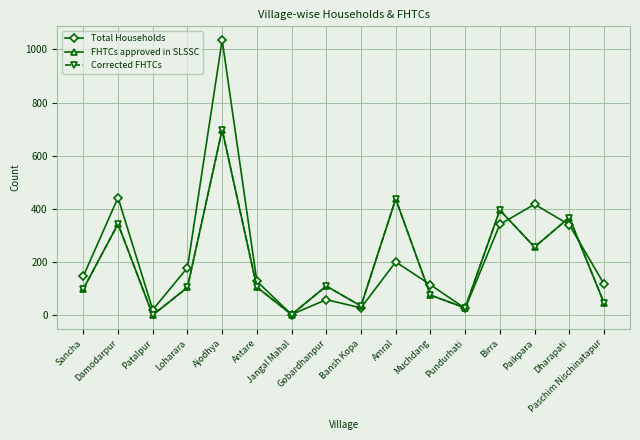

What position from the left is Gobardhanpur?

8